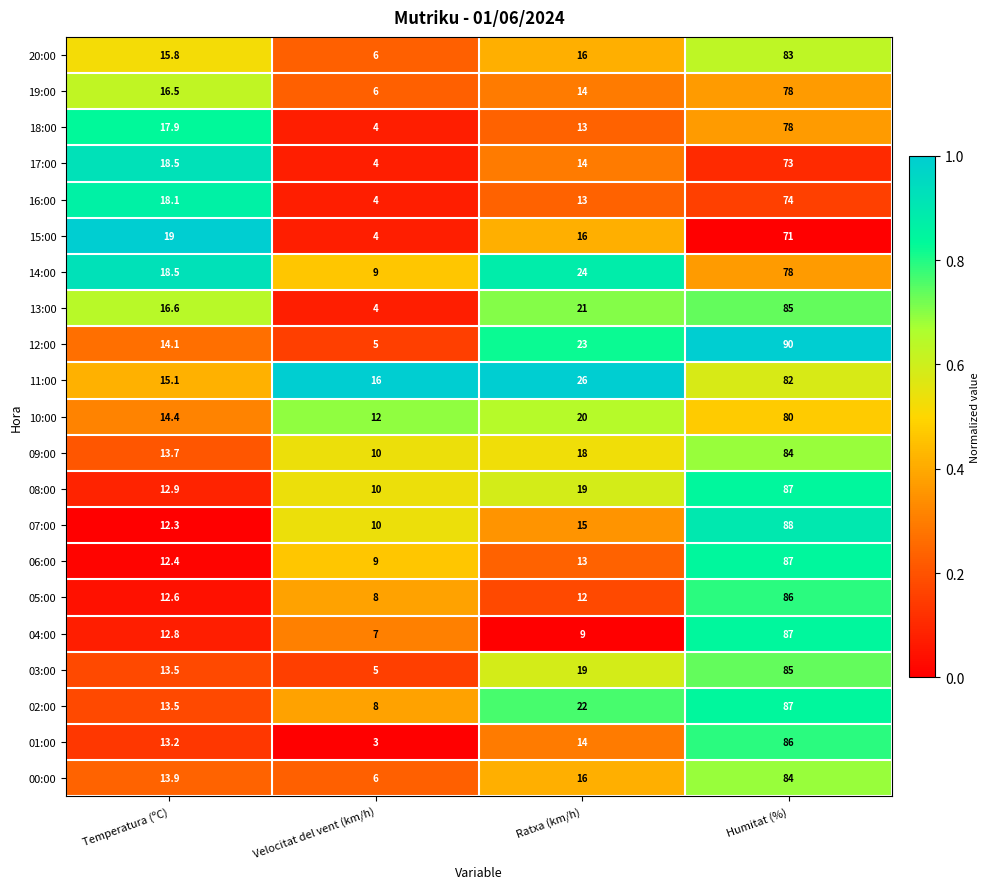

Read the 06:00 value at Temperatura (ºC).

12.4